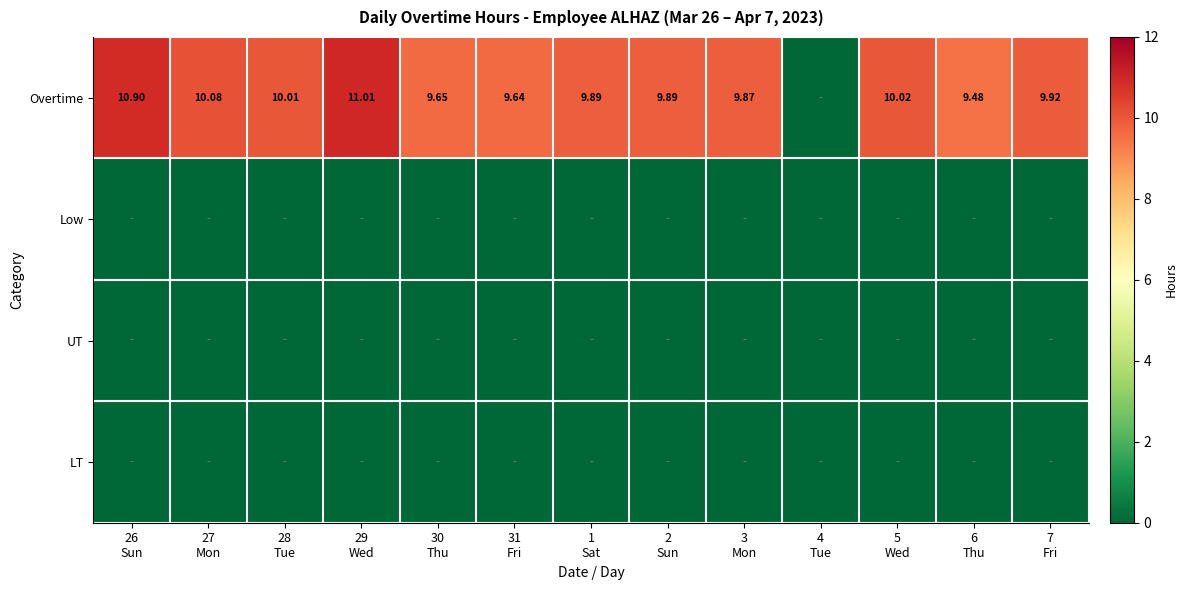

Which series has the largest range (max minus min)?

Overtime